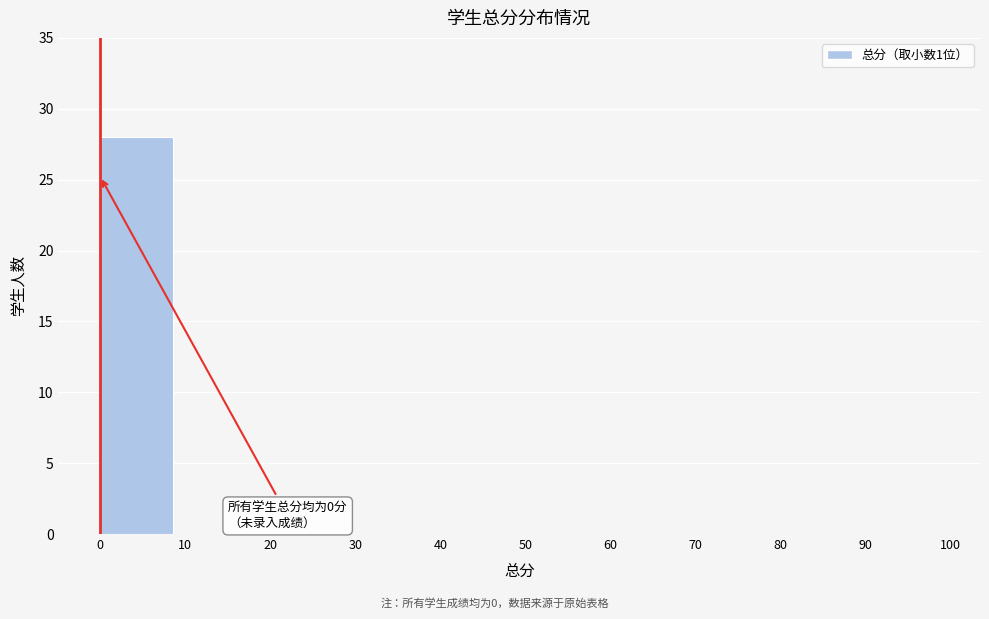

Which range on the x-axis has the tallest bar?

0 to 10